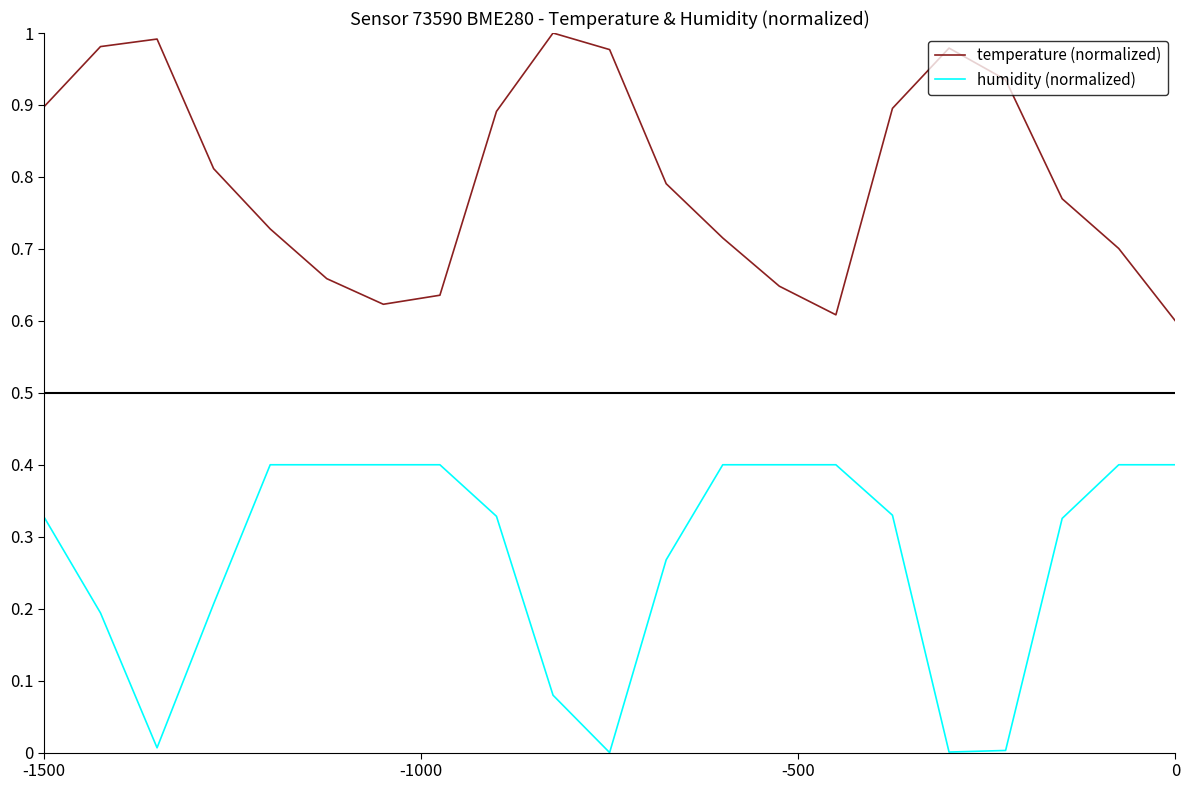

What is the difference between the maximum and minimum values in the temperature (normalized) series?

0.4